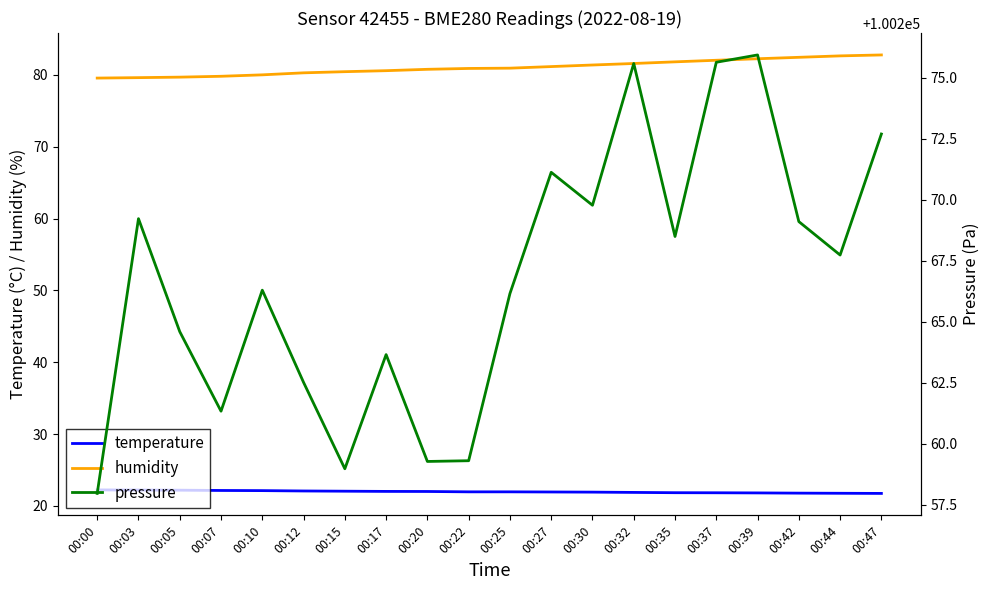

What is the sum of all humidity values?

1621.0